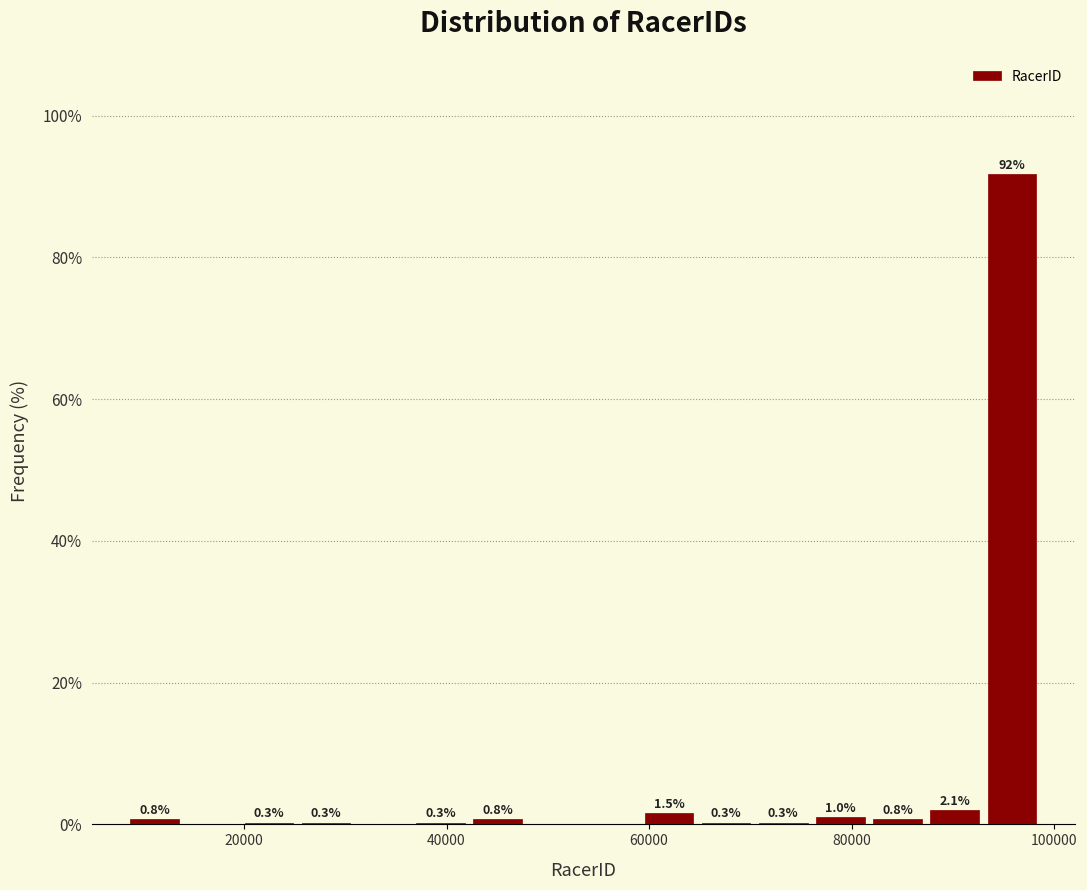

Around what value on the x-axis is the tallest bar? Give the approximate position of its centre, as read against the axis.

96000